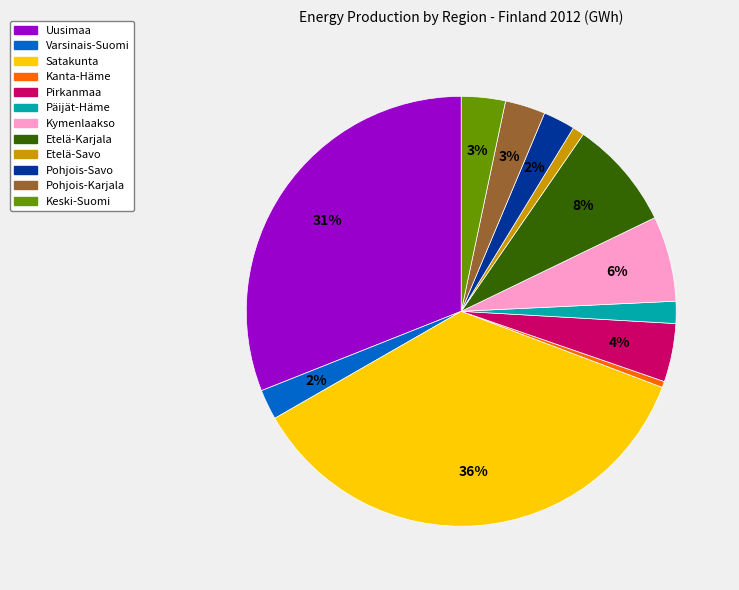

Is the sum of Satakunta and Varsinais-Suomi greater than half?

No